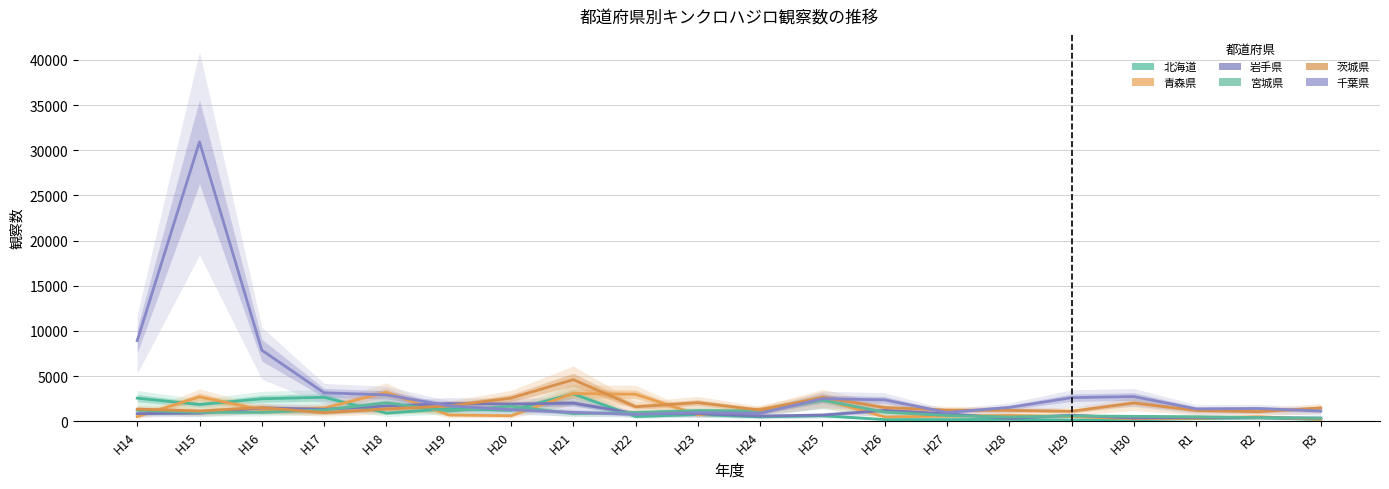

How many data points in 千葉県 are less than 1704?

10